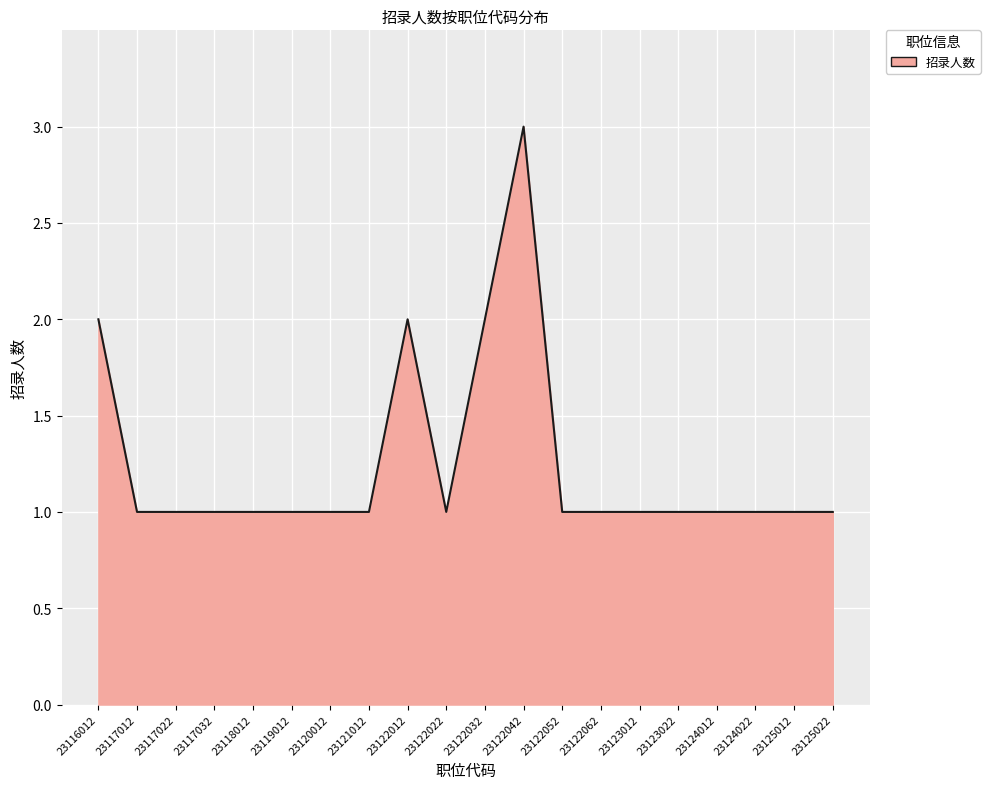

What is the smallest value displayed?

1